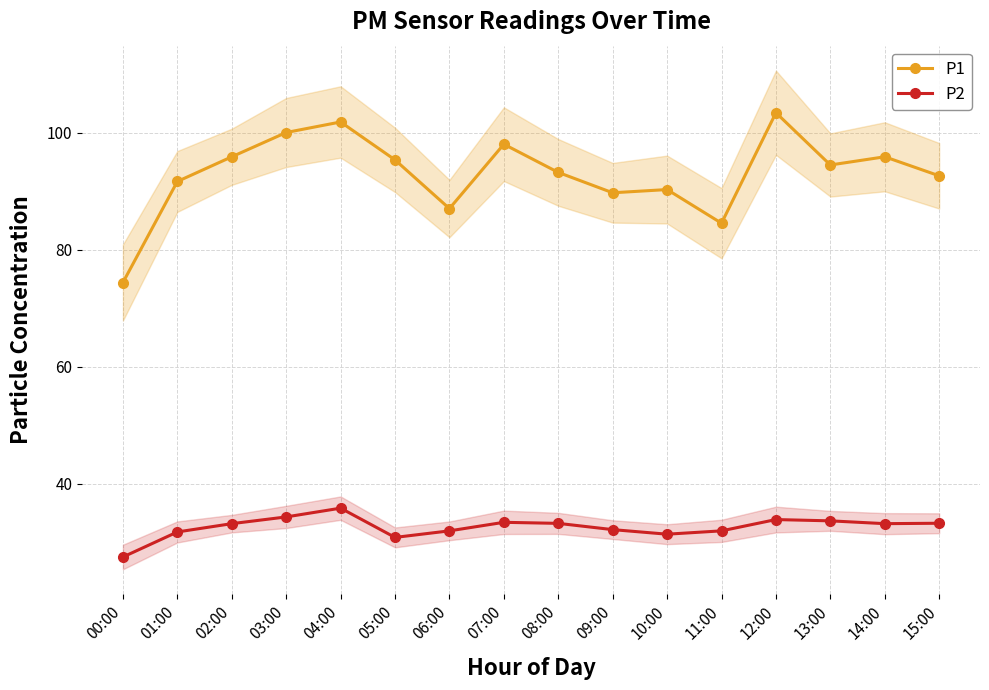

Read the P1 value at 15:00.

92.6